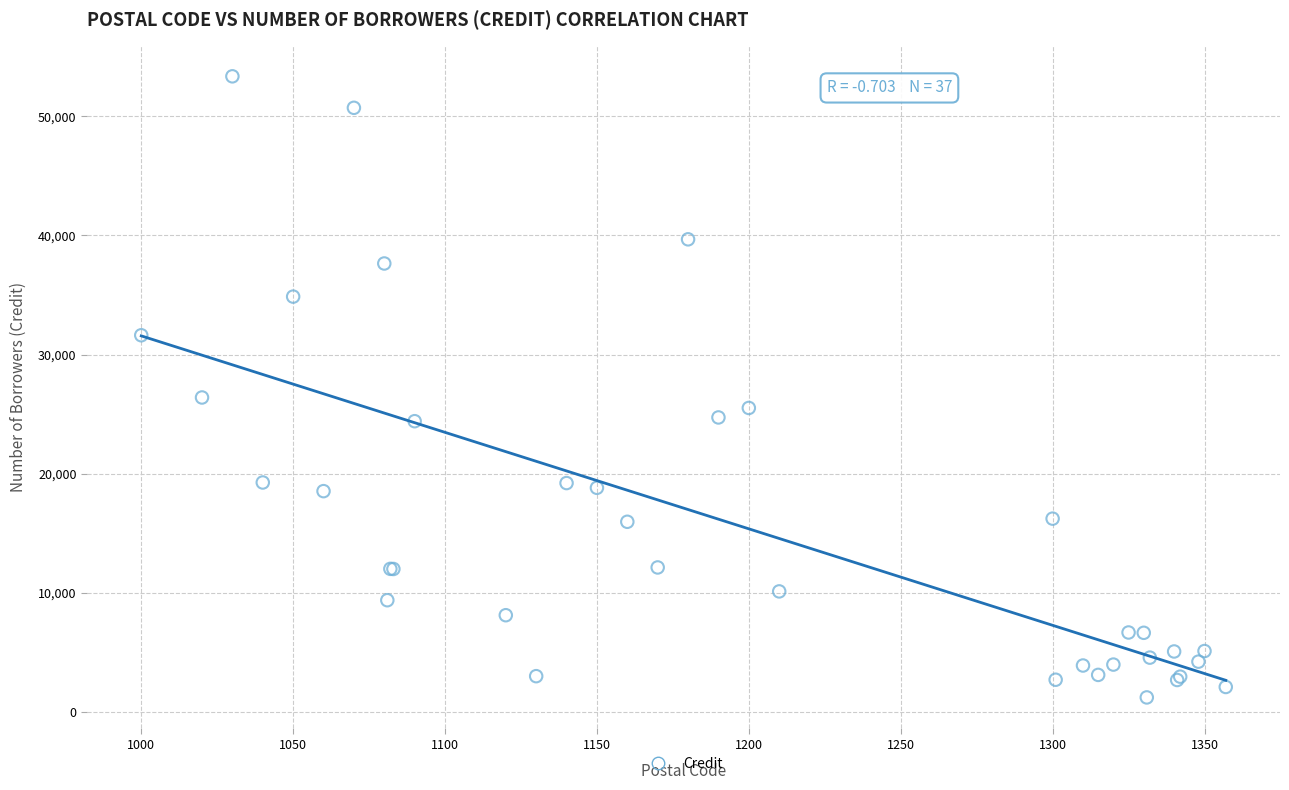

What Y value in the scatter plot is closest to 27292?

26402